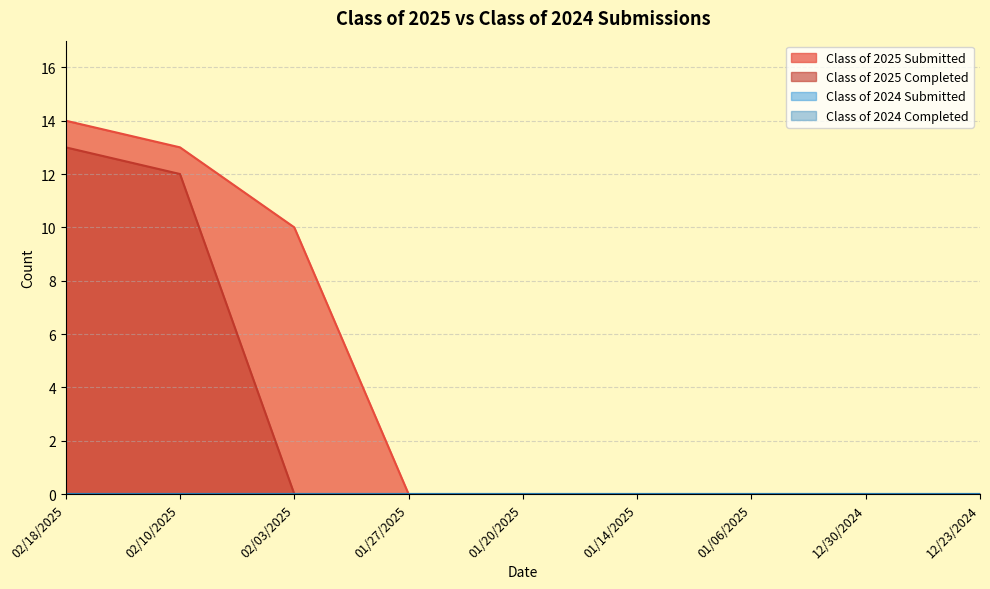

Which category has the lowest value in the Class of 2025 Submitted series?

01/27/2025